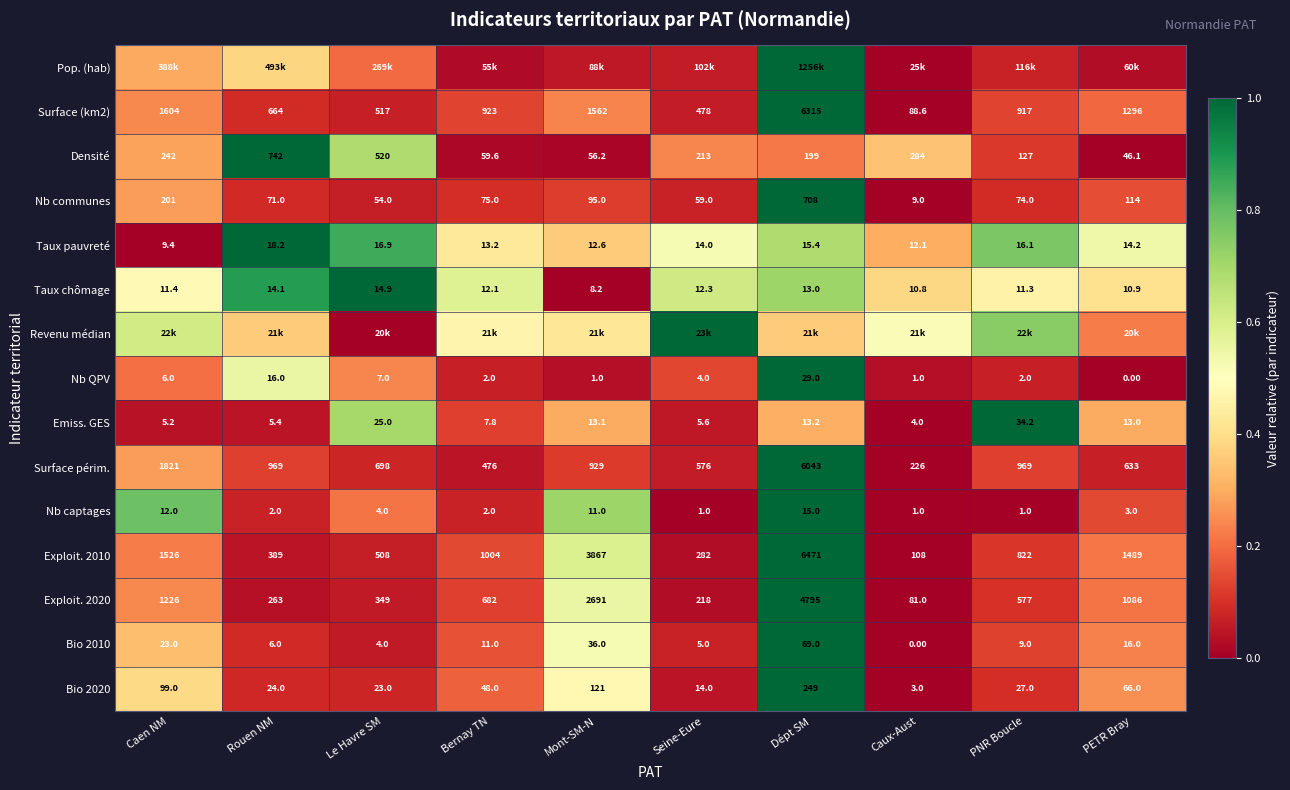

Which category has the lowest value across all series?

Caux-Aust